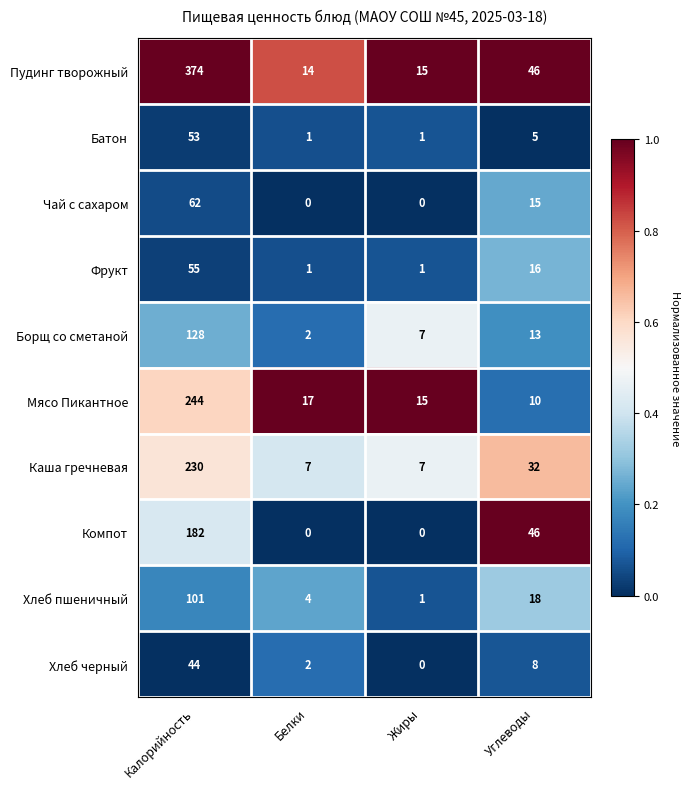

Which category has the lowest value in the Борщ со сметаной series?

Белки